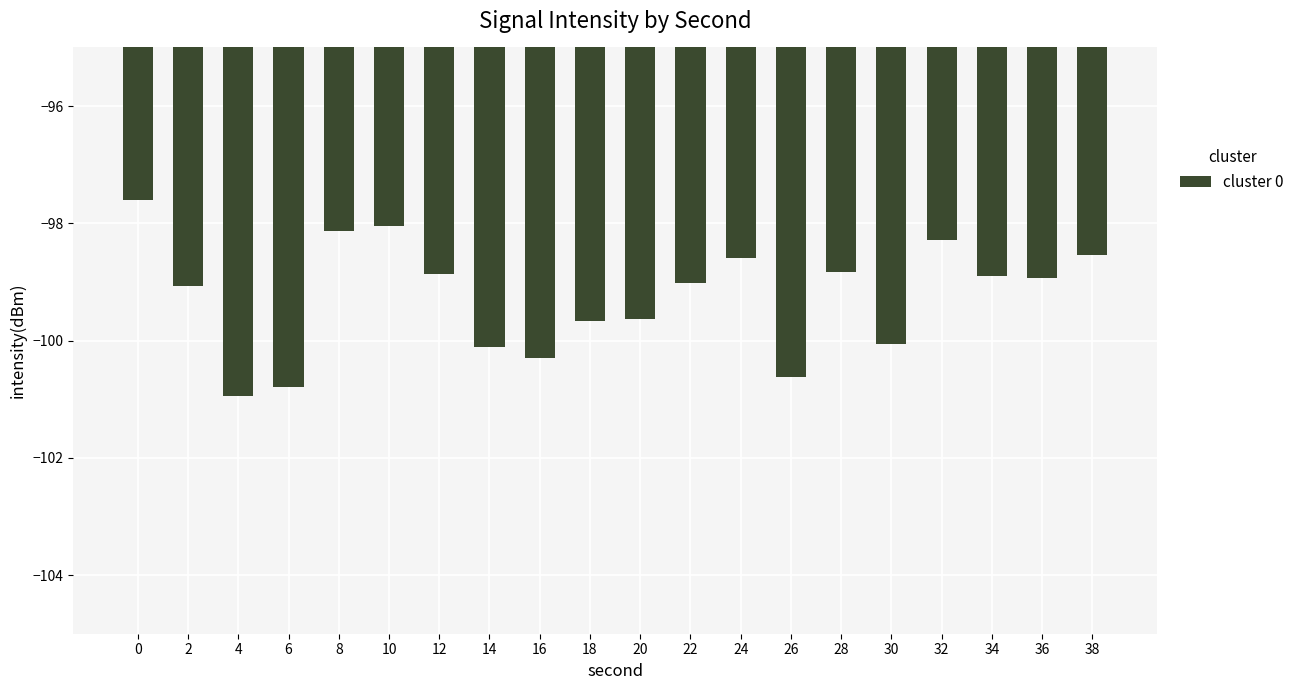

Is it true that the value at 4 is -101.0?

True